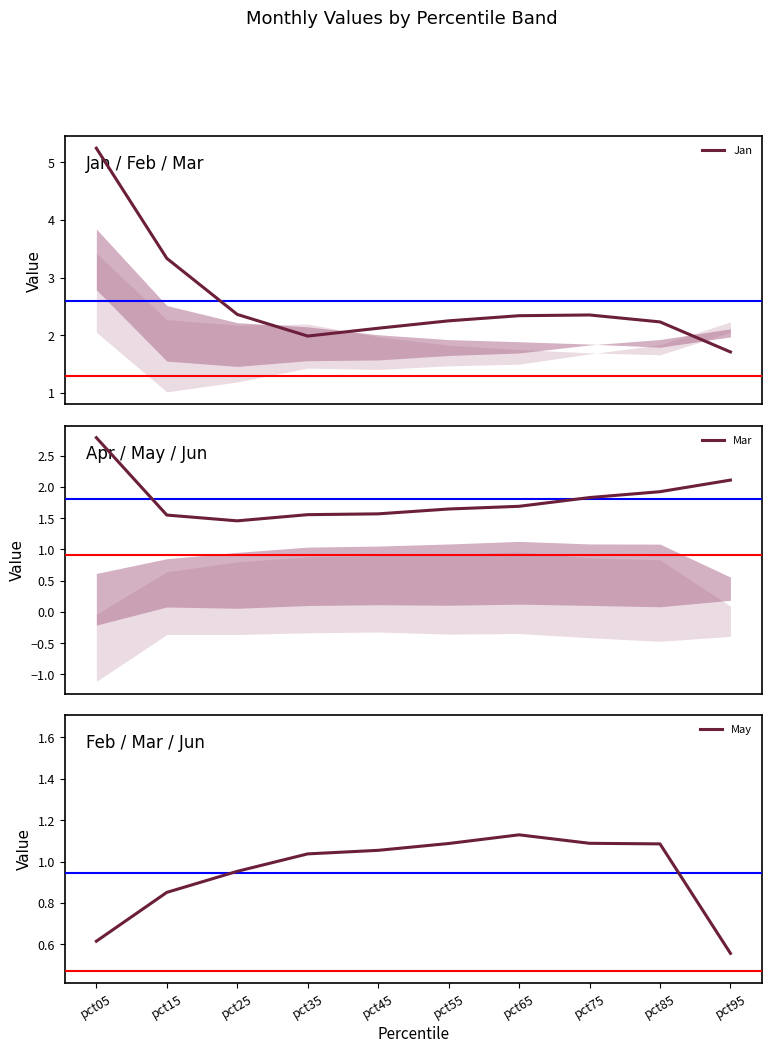

Is it true that Mar equals 0.9 at pct55?

False